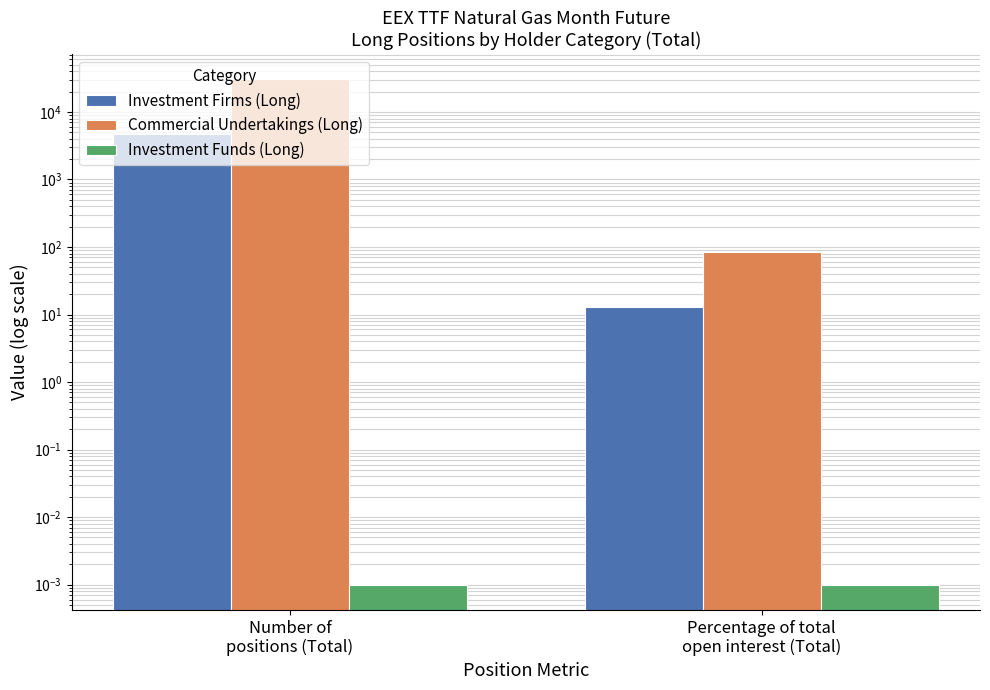

Where is Investment Firms (Long) nearest to the value 2332?

Percentage of total
open interest (Total)